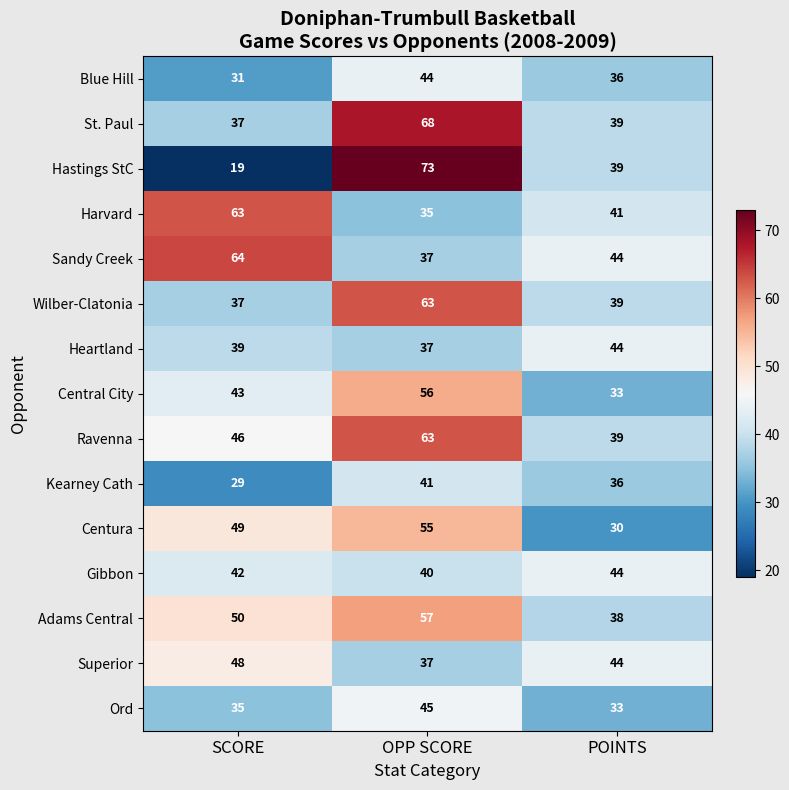

How many categories are shown in the chart?

3